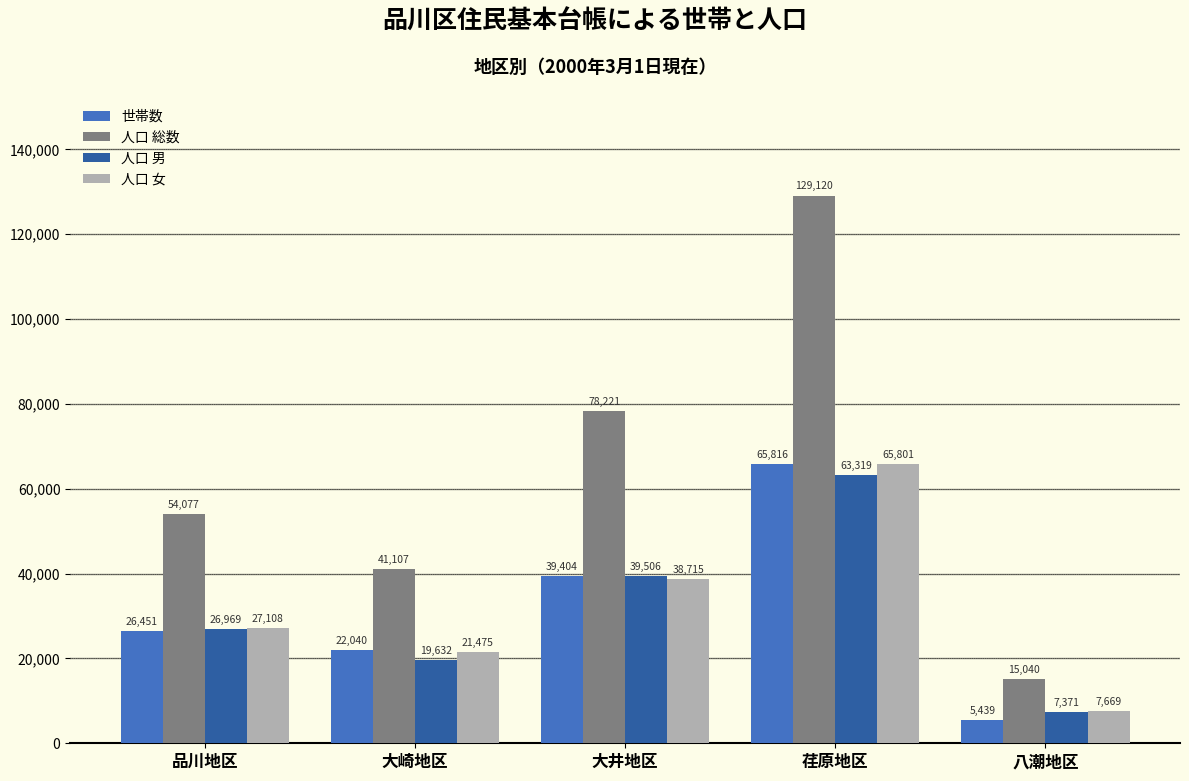

Which series changed the most between 大井地区 and 八潮地区?

人口 総数